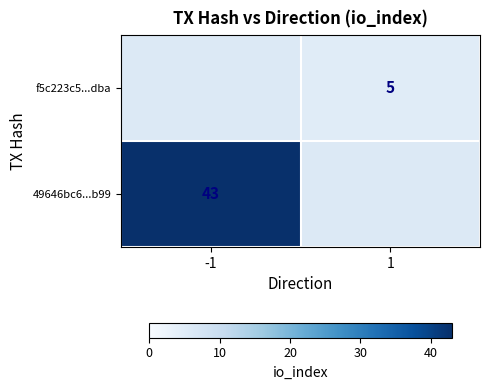

The value of f5c223c5...dba at 1 is 9. True or false?

False